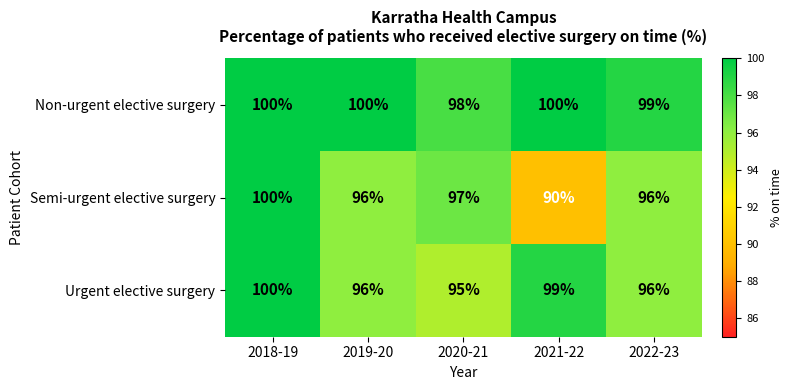

At how many categories does at least one series exceed 94?

5